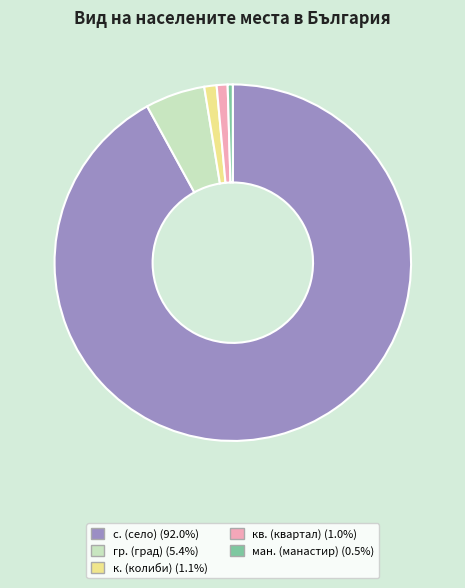

Do к. (колиби) (1.1%) and гр. (град) (5.4%) together represent more than half of the pie?

No